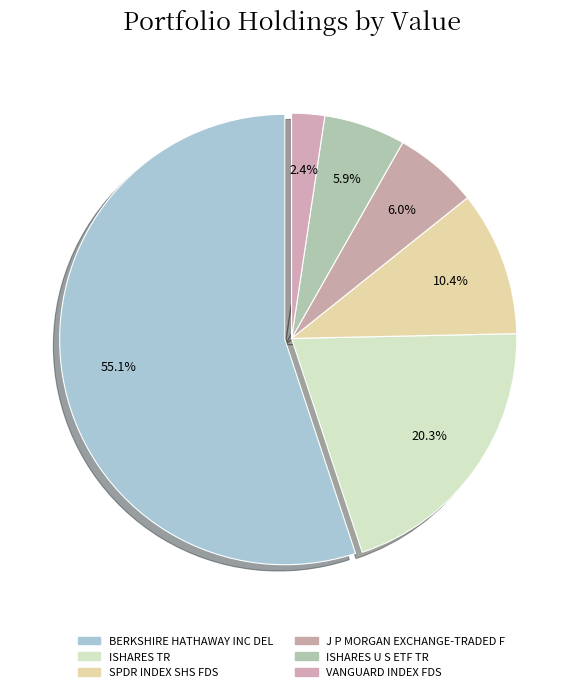

Combined, do SPDR INDEX SHS FDS and ISHARES TR account for over 50%?

No